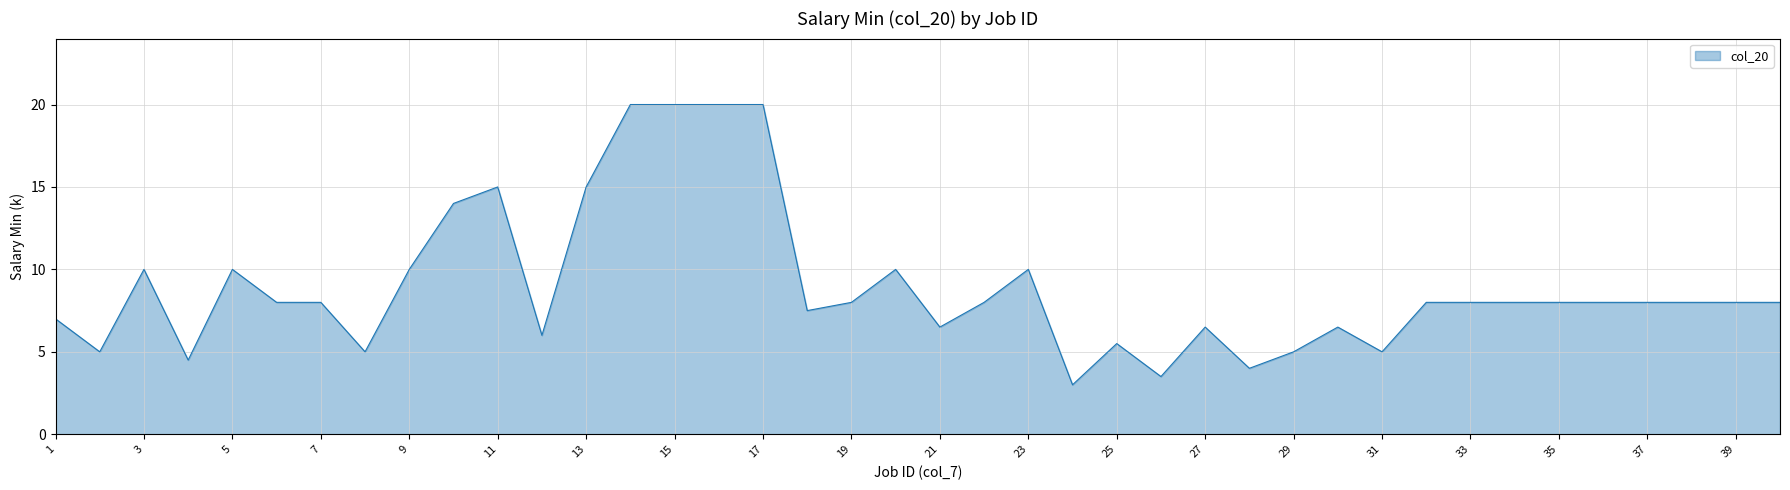

What is the greatest value displayed?

20.0